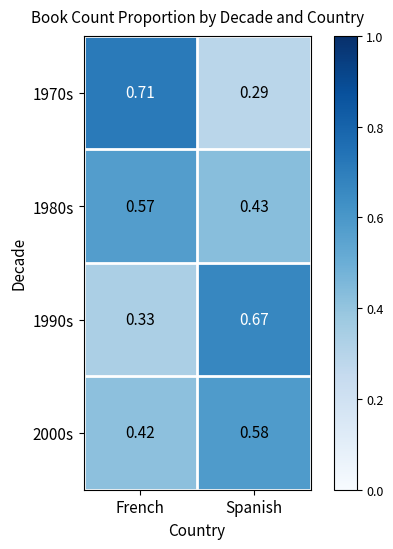

At which label is 1980s closest to 0?

Spanish